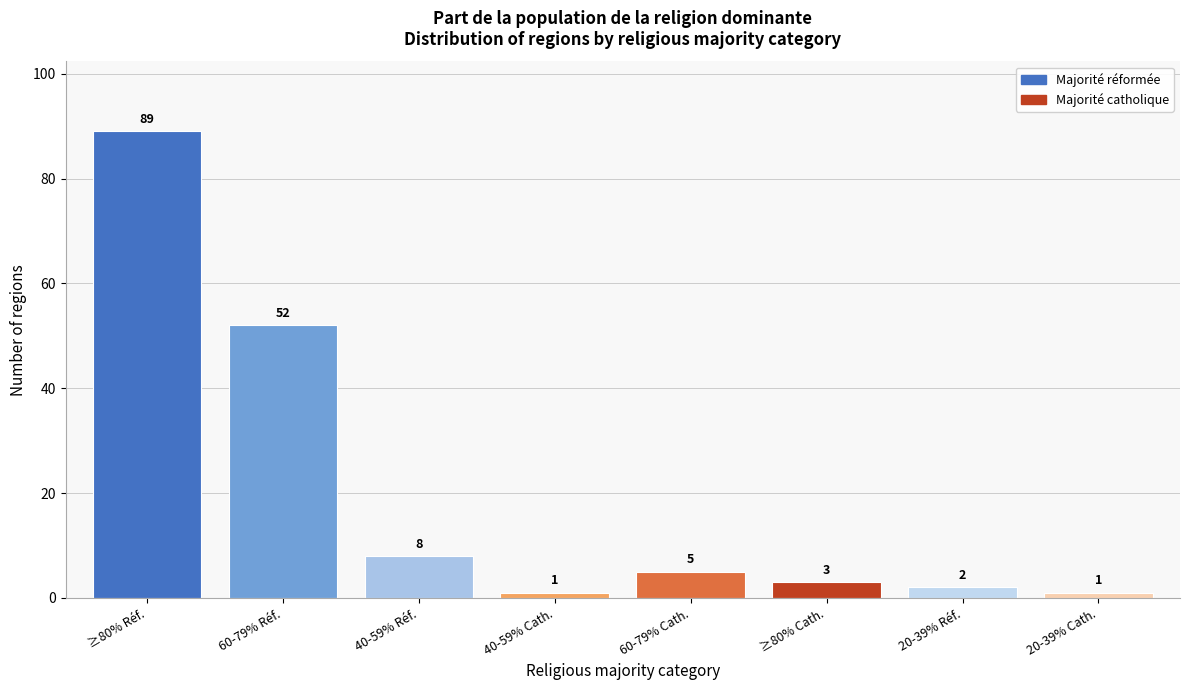

Reading left to right, what are all the values shown in this chart?

≥80% Réf.=89	60-79% Réf.=52	40-59% Réf.=8	40-59% Cath.=1	60-79% Cath.=5	≥80% Cath.=3	20-39% Réf.=2	20-39% Cath.=1